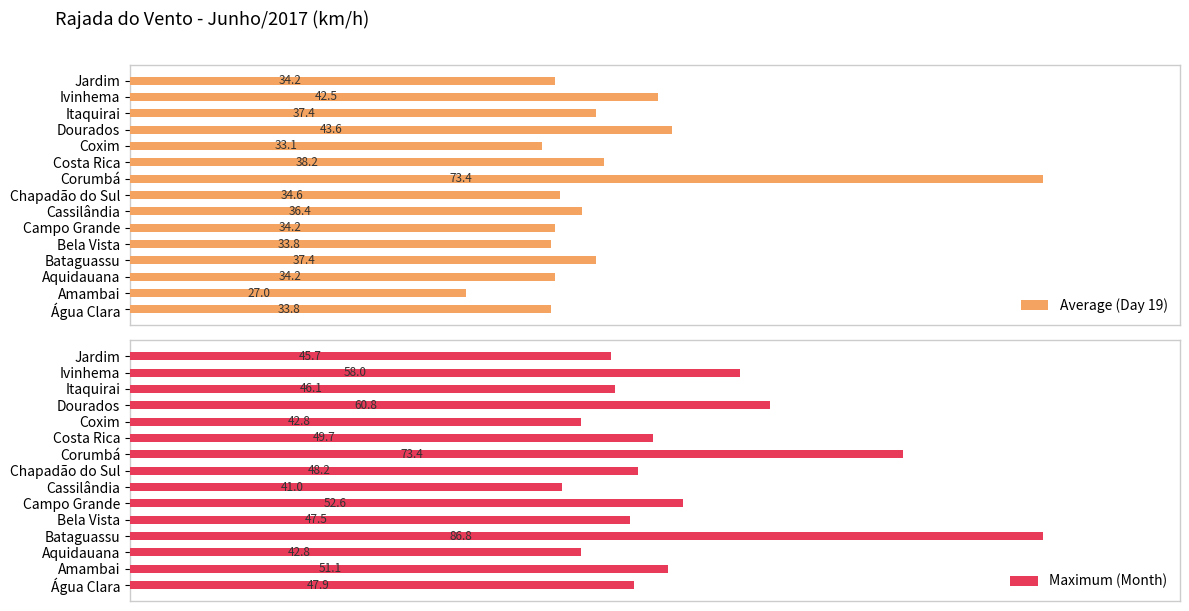

What is the difference between the maximum and minimum values in the Average (Day 19) series?

46.4